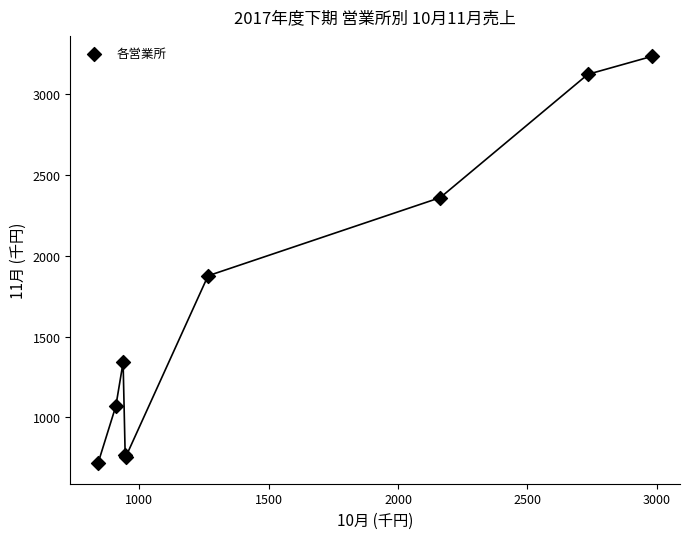

What Y value in the scatter plot is closest to 1975?

1876